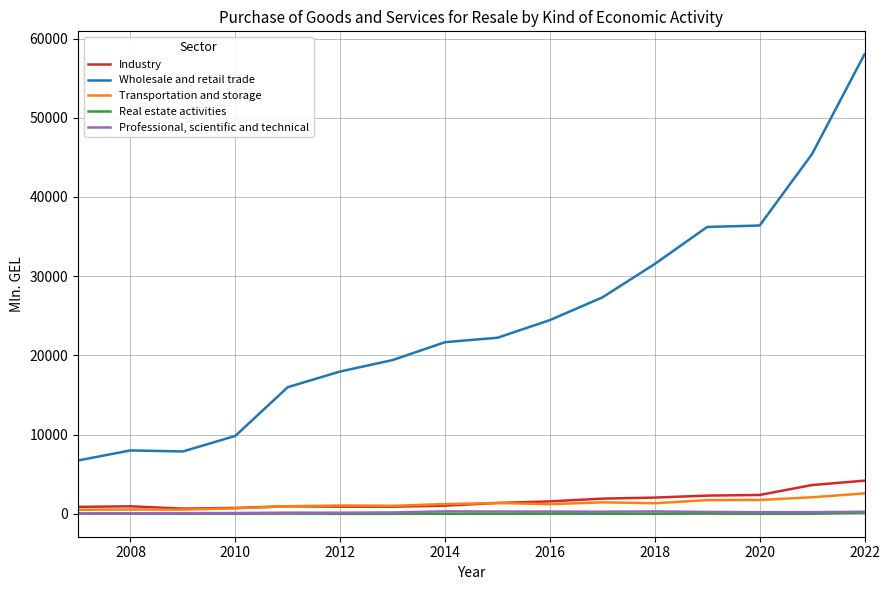

What is the maximum value for Wholesale and retail trade?

58015.7